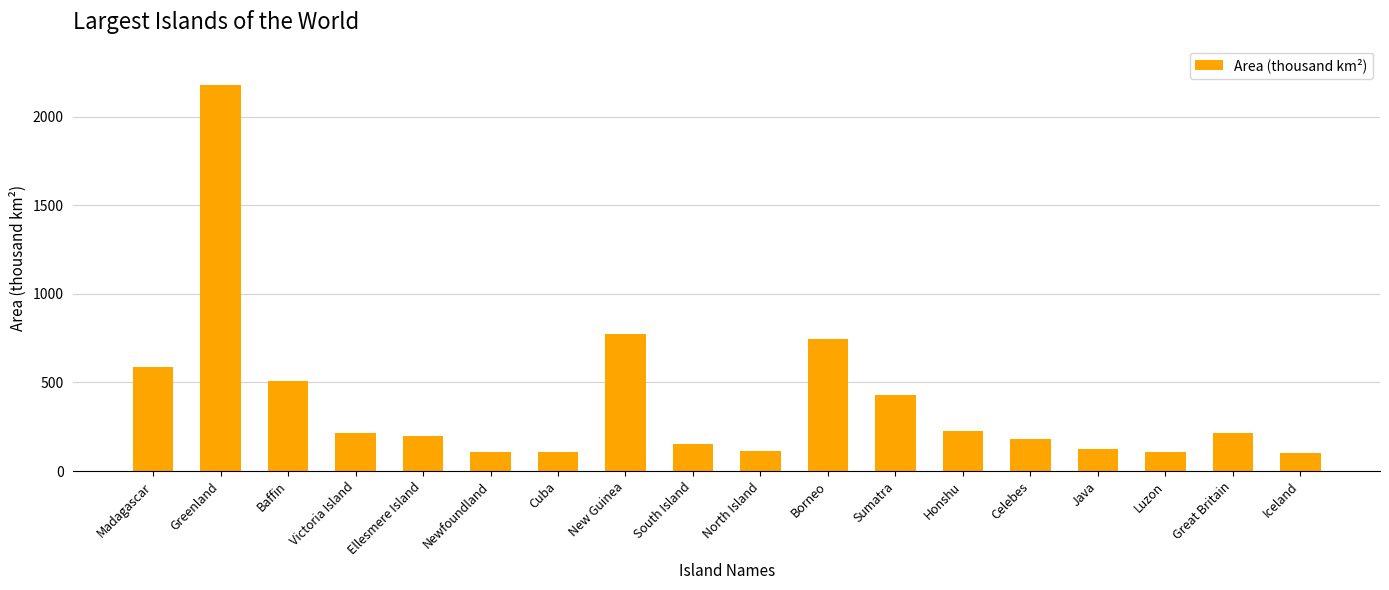

The chart shows a value of 187.3 at Luzon. True or false?

False